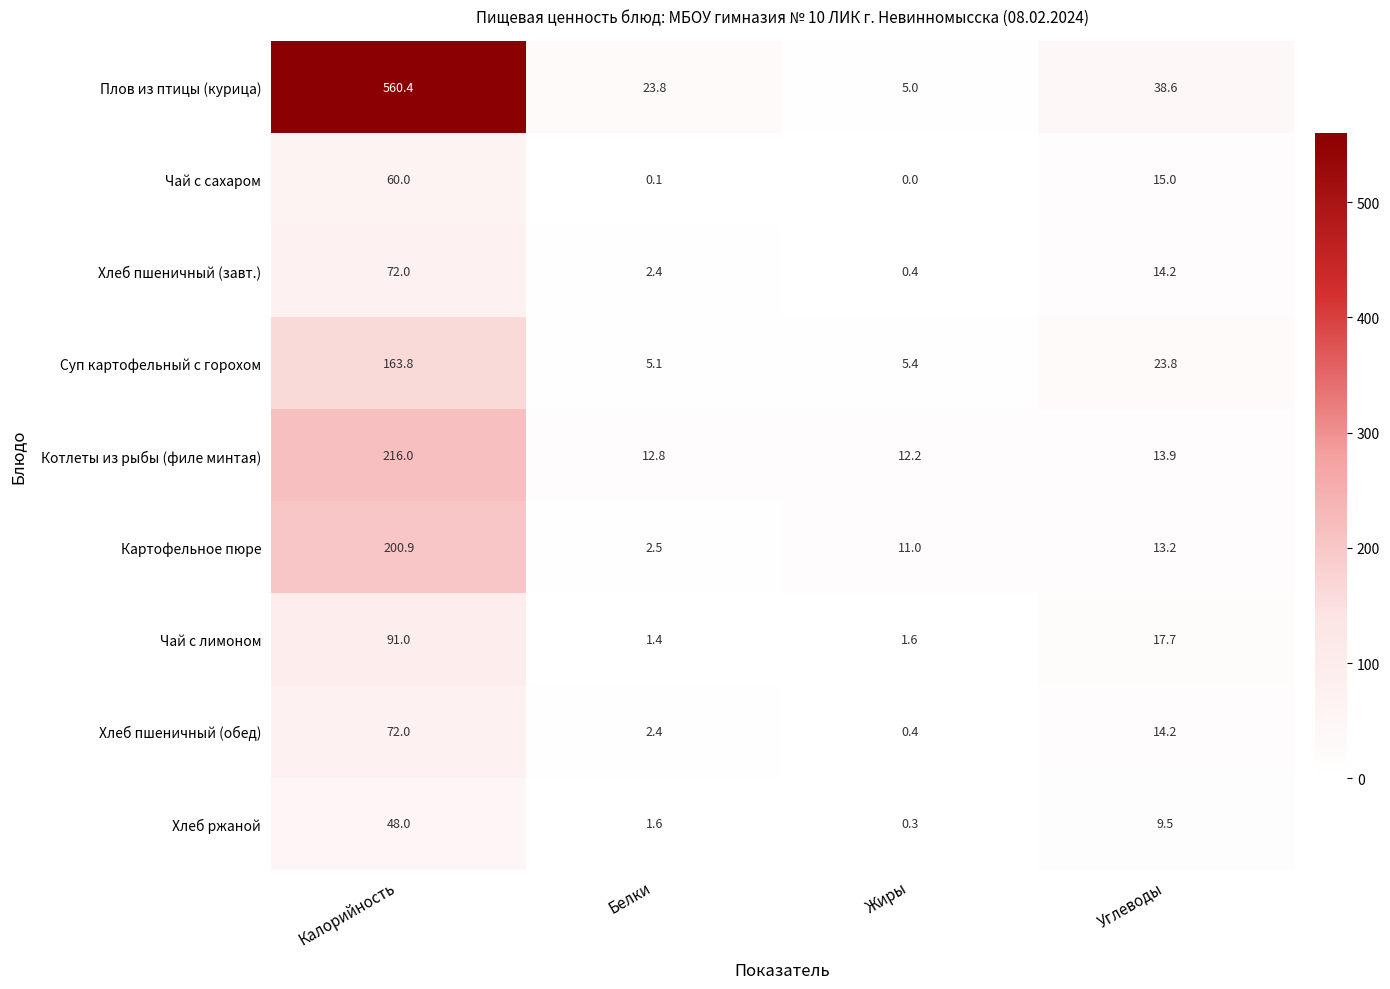

What is the greatest value displayed?

560.4